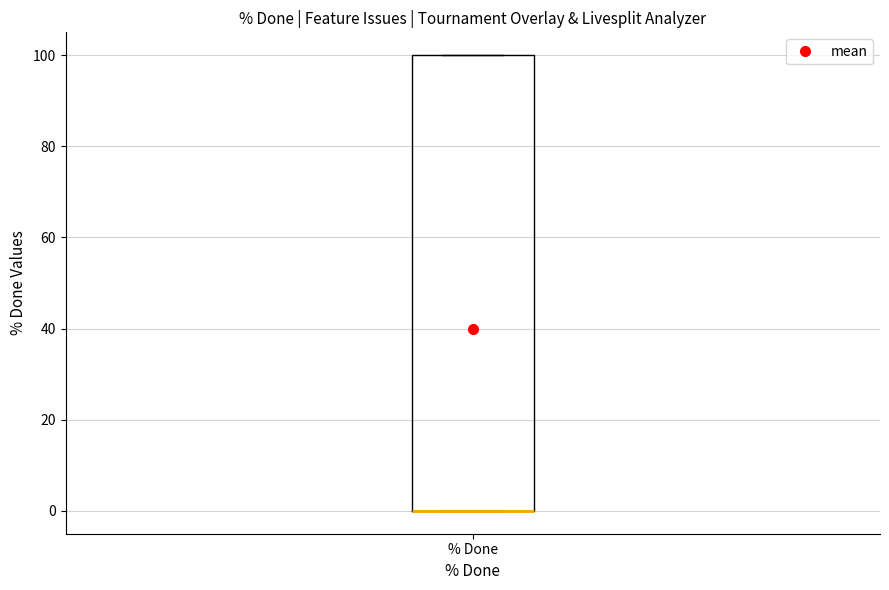

Where is the lower edge of the box for % Done on the y-axis? The values are not printed on the chart, so give them approximately, as read against the axis.

0